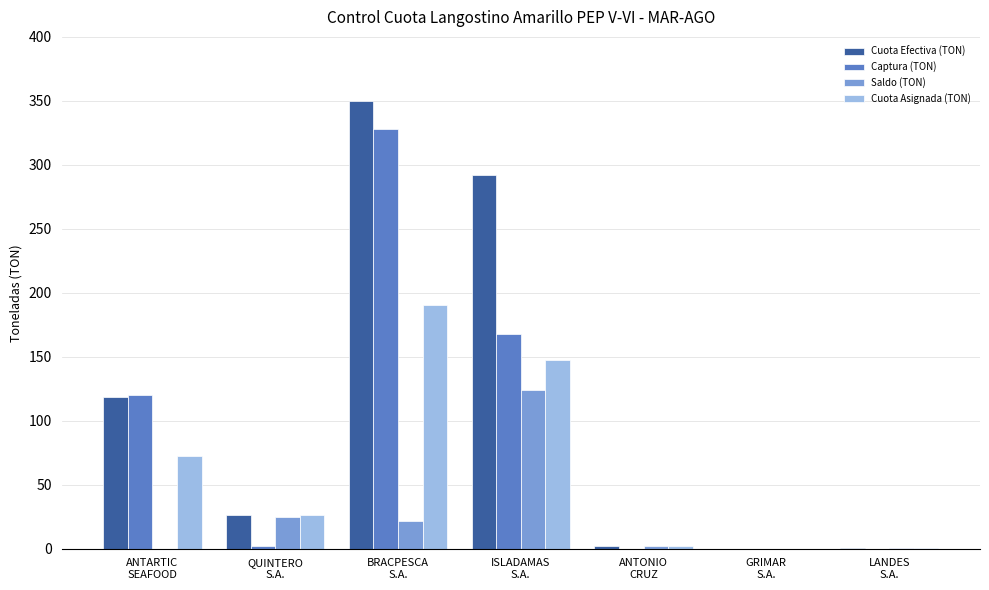

What is the total value across all series at ANTARTIC
SEAFOOD?

309.7